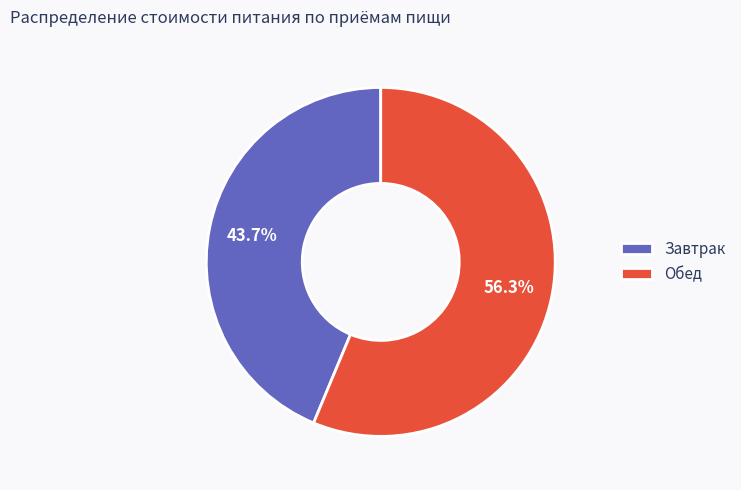

To the nearest percent, what is the difference between the Обед and Завтрак slice percentages?

13%